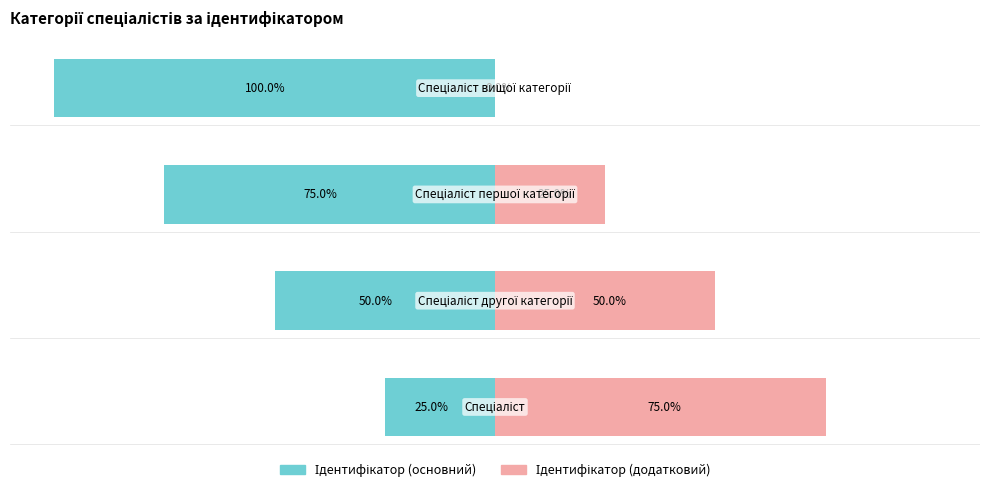

Reading left to right, transcribe all the data shown in this chart.

Ідентифікатор (основний): 0=-25	1=-50	2=-75	3=-100
Ідентифікатор (додатковий): 0=75	1=50	2=25	3=0